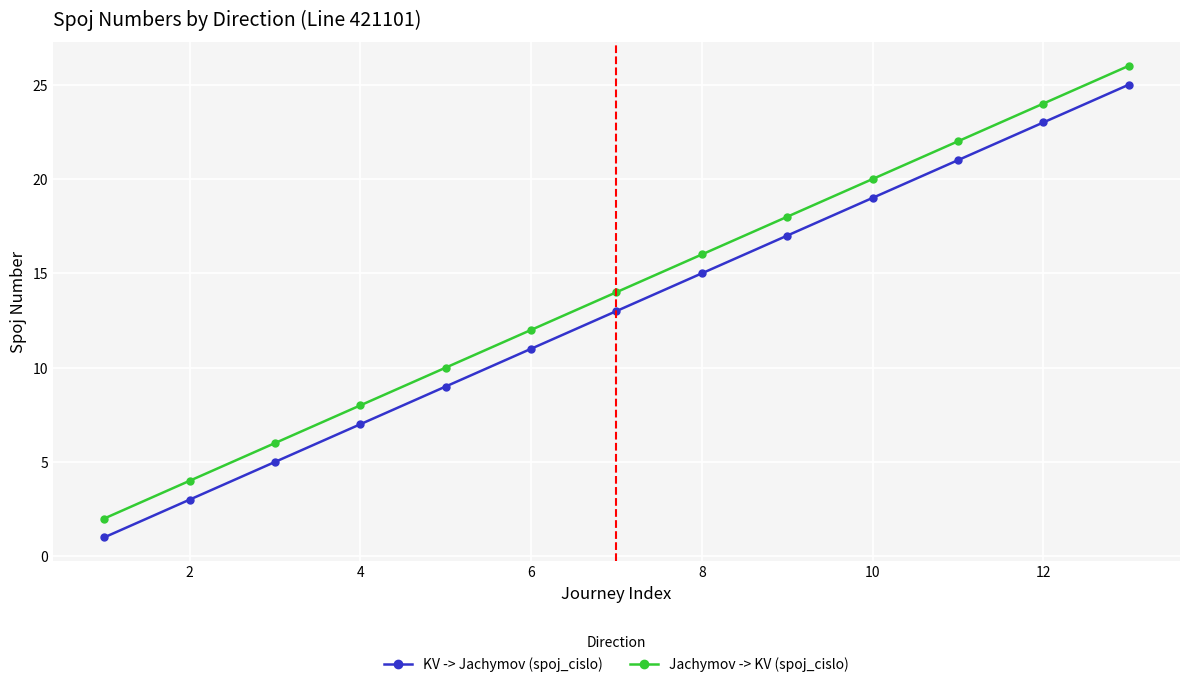

True or false: KV -> Jachymov (spoj_cislo) and Jachymov -> KV (spoj_cislo) cross at least once.

False